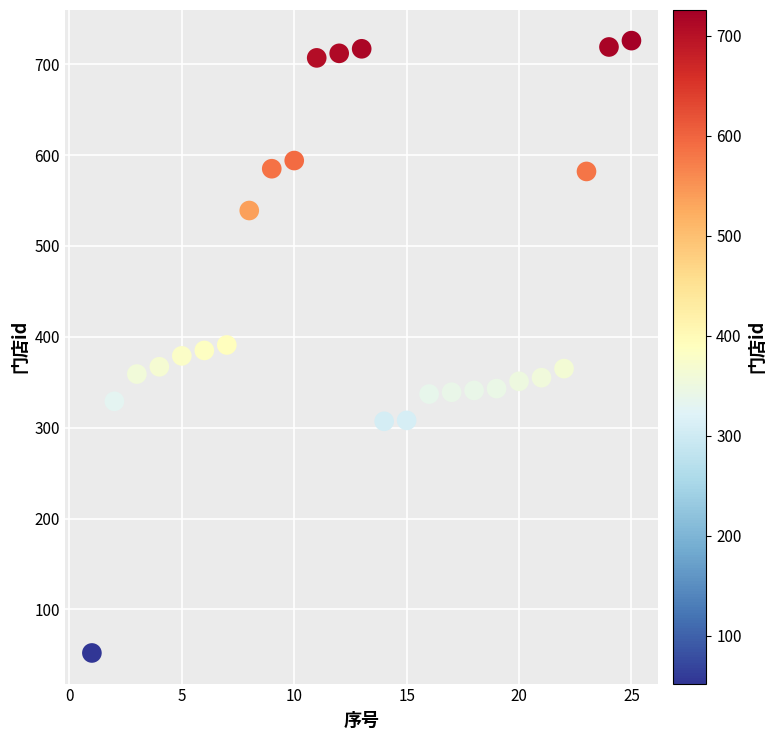

What is the range of X values (max minus min)?

24